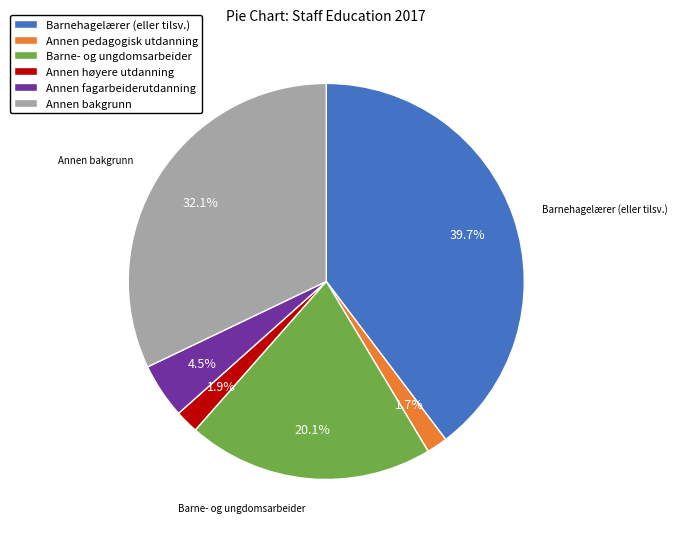

To the nearest percent, what portion does Barnehagelærer (eller tilsv.) represent?

40%